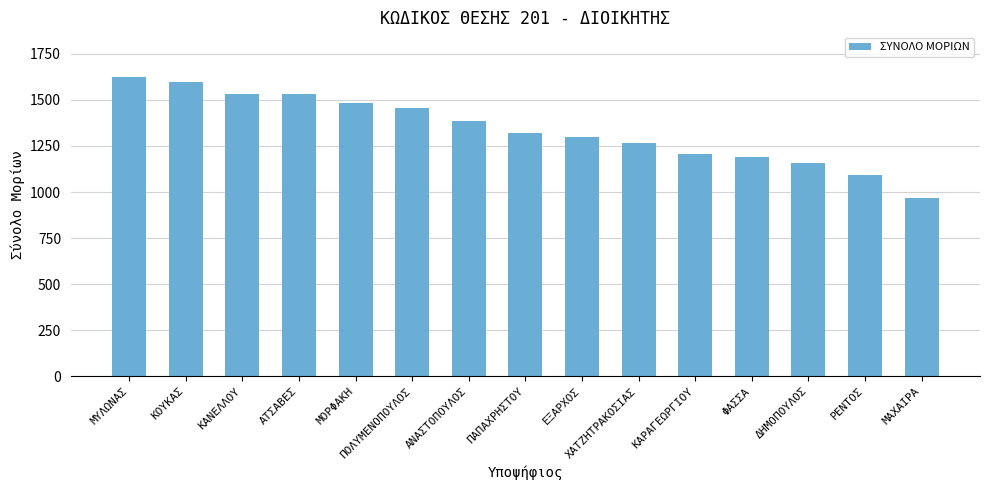

What is the greatest value displayed?

1623.3